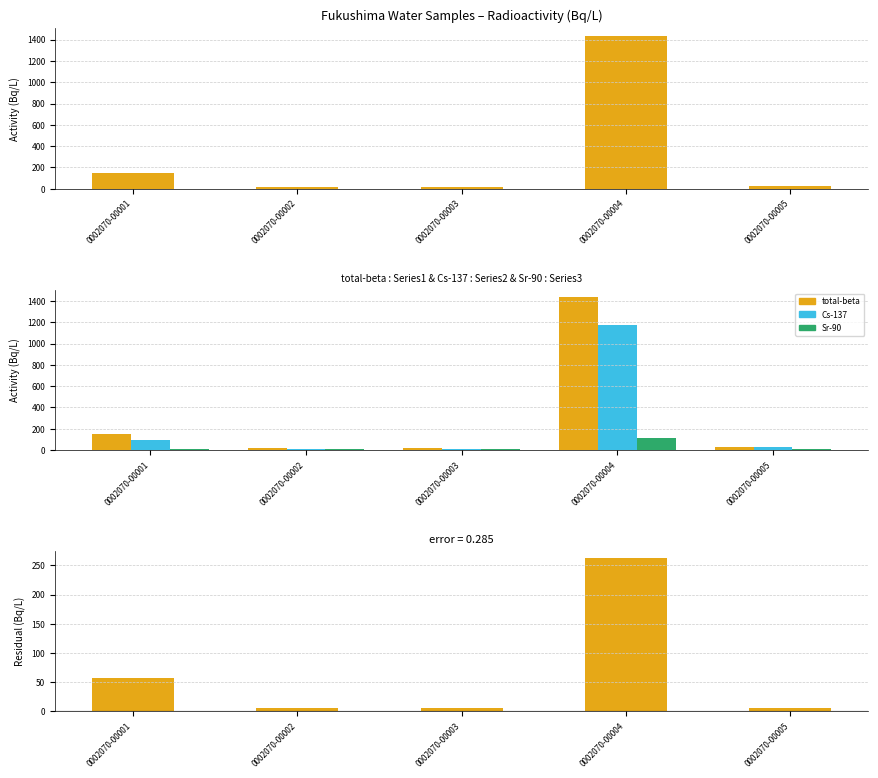

At how many categories does at least one series exceed 1349?

1